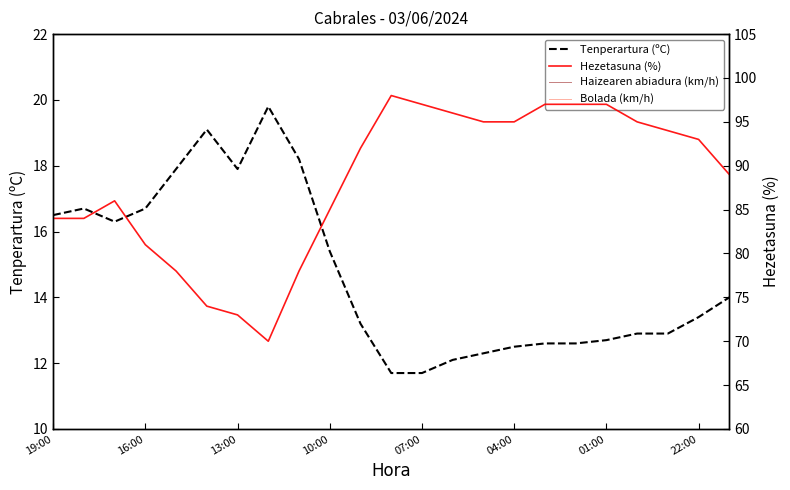

True or false: Haizearen abiadura (km/h) has more than 2 interior local peaks.

True